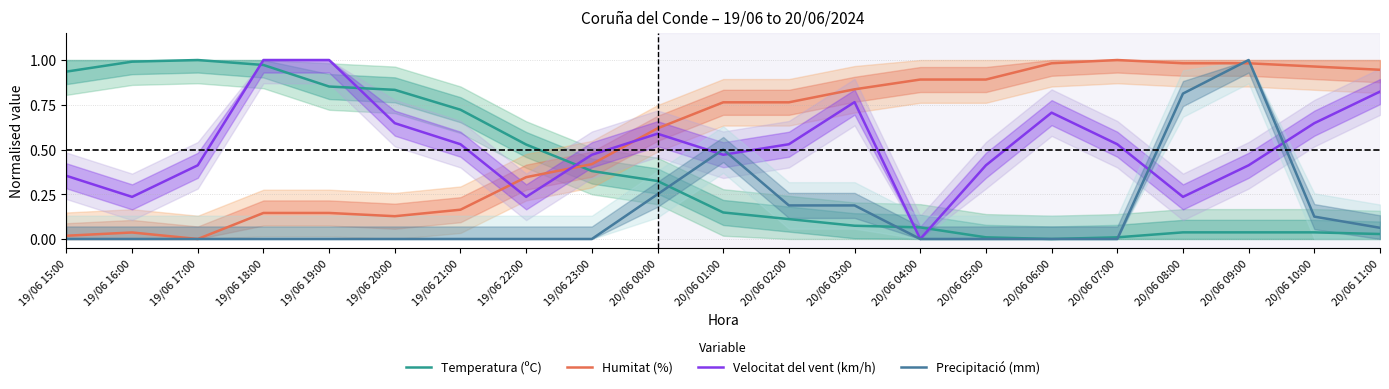

How many categories are shown in the chart?

21